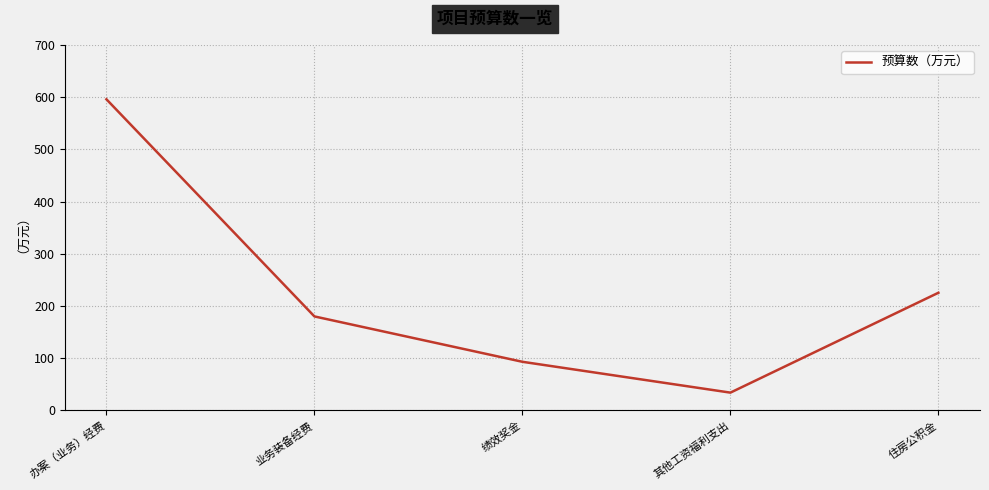

Is it true that the value at 其他工资福利支出 is 34.0?

True